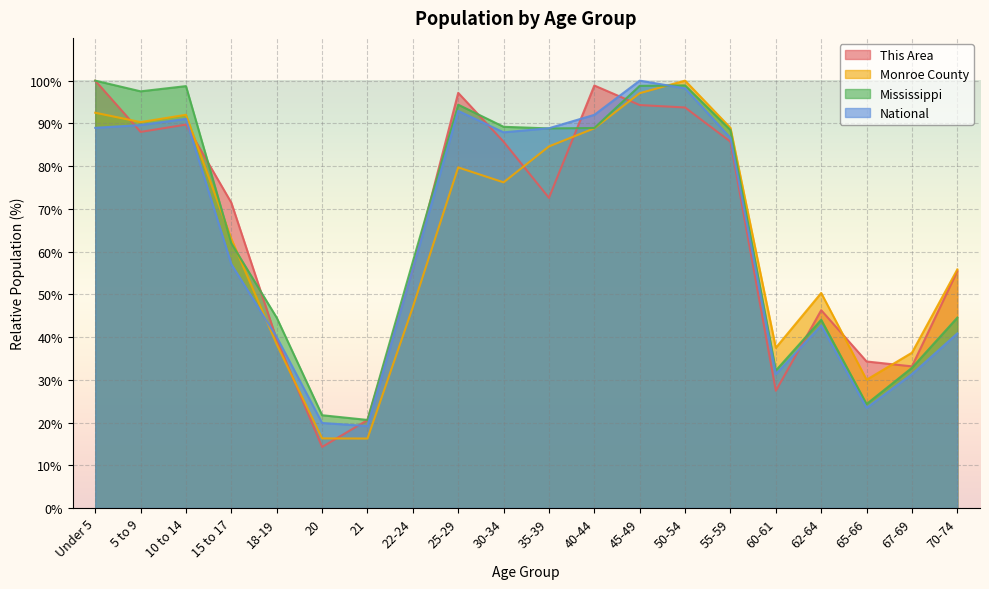

What are all the series names shown in the legend?

This Area, Monroe County, Mississippi, National